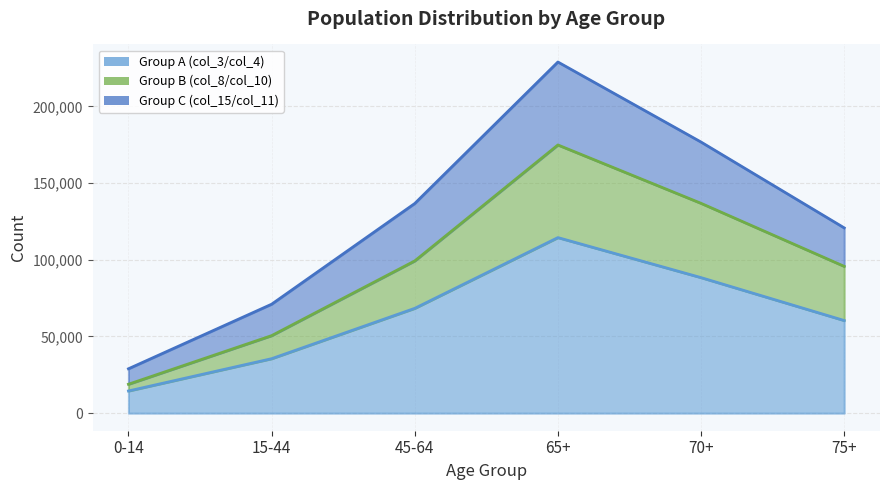

Read the Group A (col_3/col_4) value at 0-14, to the nearest 100.

14500